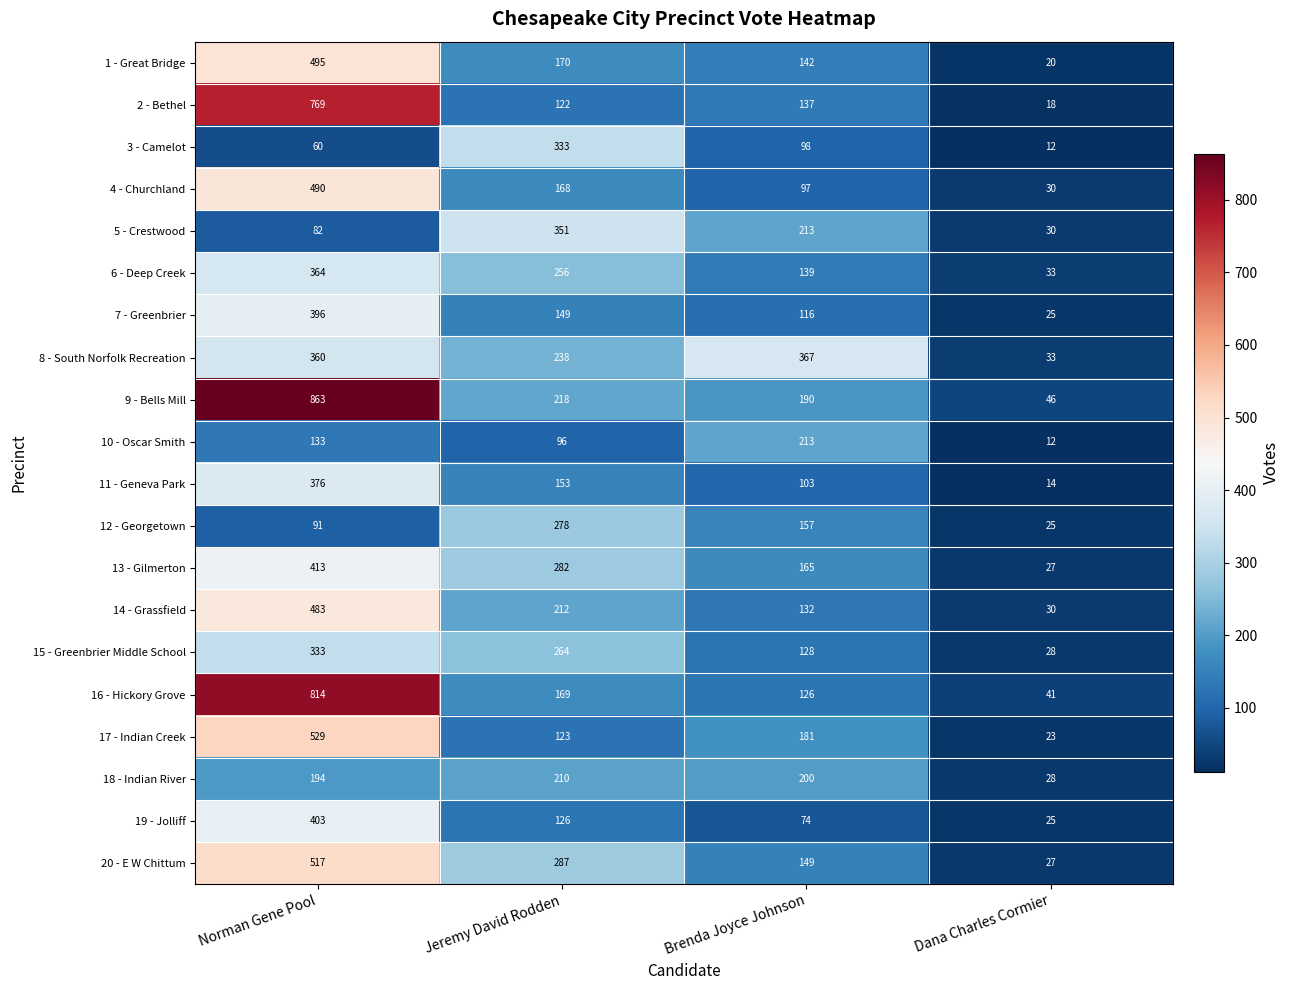

What is the sum of the 9 - Bells Mill values at Jeremy David Rodden and Norman Gene Pool?

1081